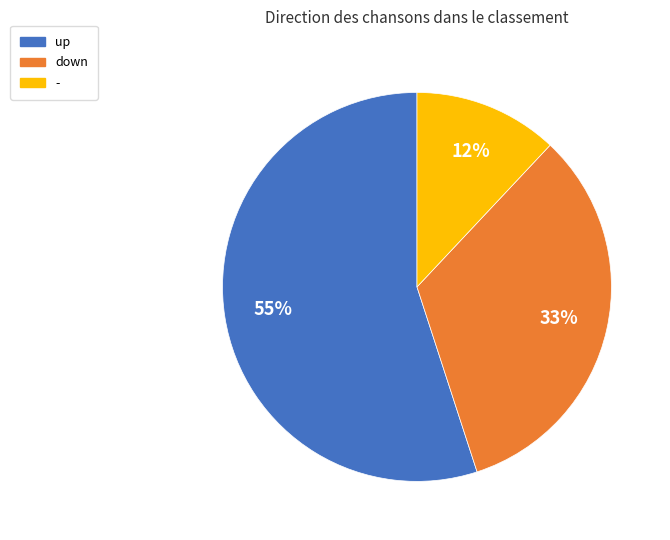

To the nearest percent, what percentage of the pie is down?

33%